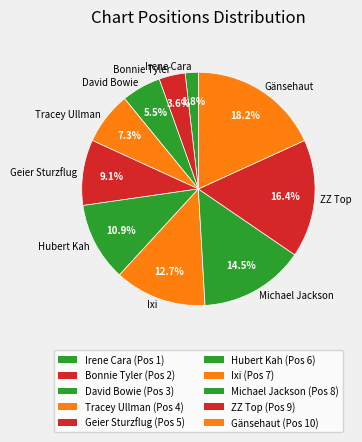

Which slice is the largest?

Gänsehaut